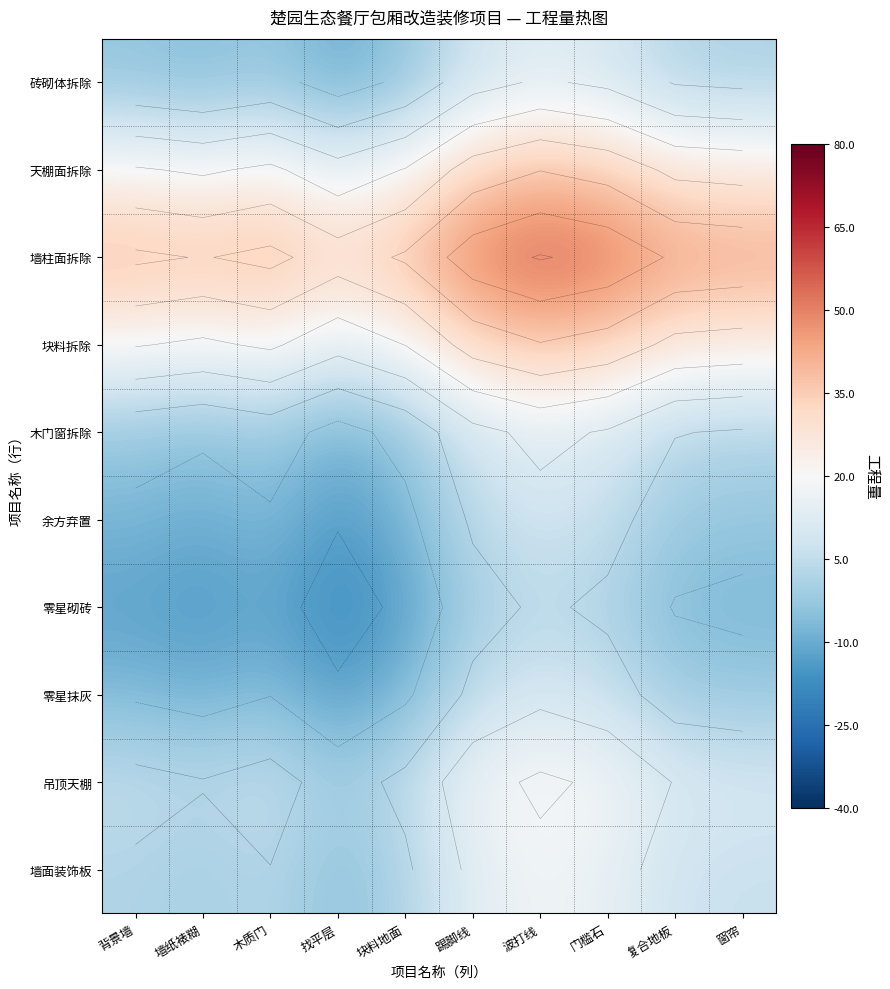

At which category is the sum across all series the highest?

波打线